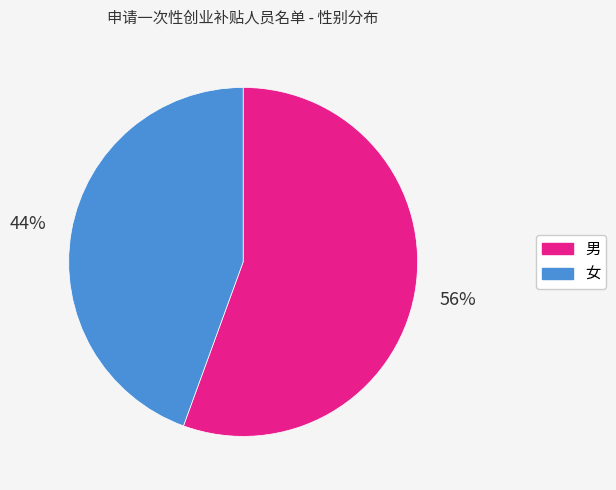

The 男 slice represents 67% of the pie. True or false?

False